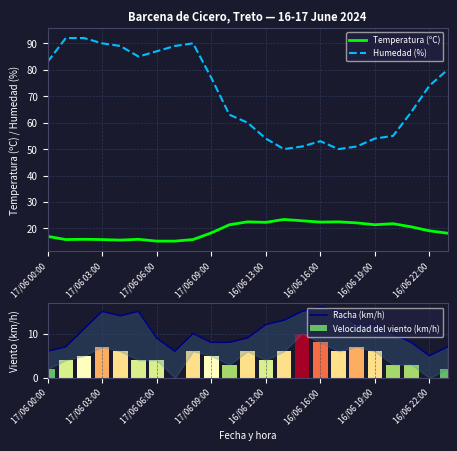

What is the maximum value for Temperatura (ºC)?

23.4